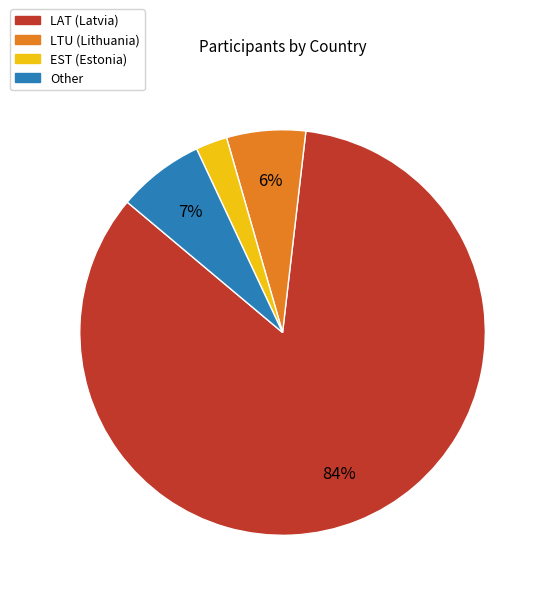

Between EST and Other, which is larger?

Other